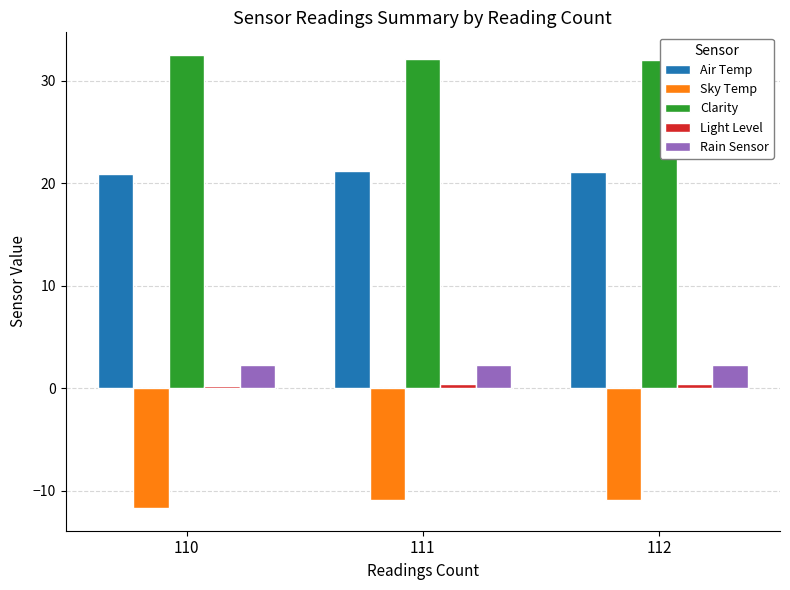

What is the difference between the maximum and minimum values in the Sky Temp series?

0.8